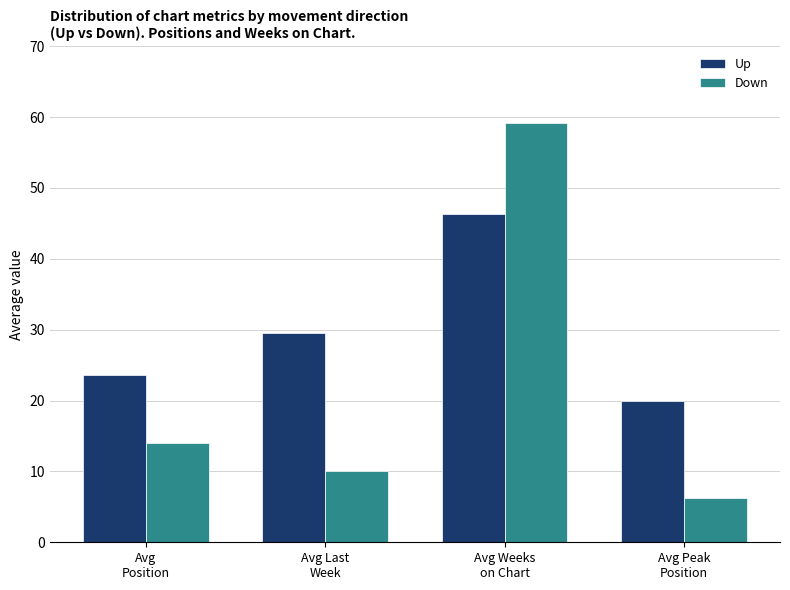

How many categories are shown in the chart?

4